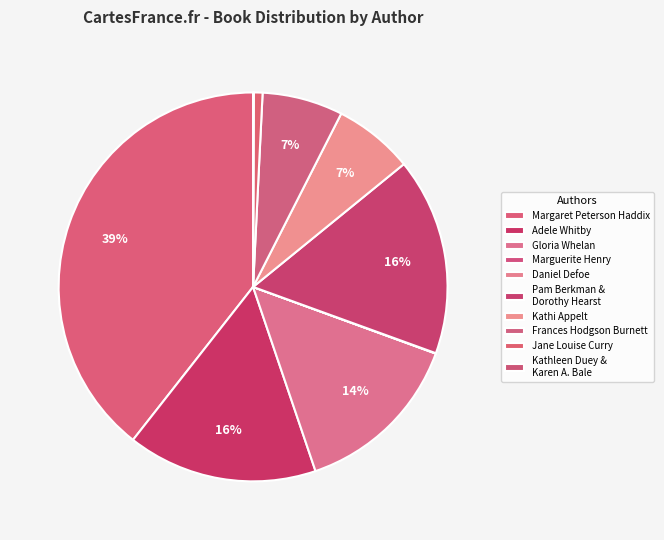

Which category has the biggest portion of the pie?

Margaret Peterson Haddix (Complete Missing)